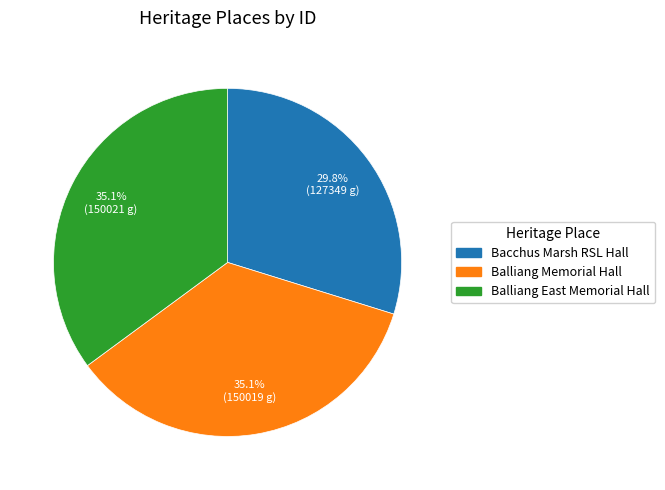

Combined, do Balliang Memorial Hall and Balliang East Memorial Hall account for over 50%?

Yes